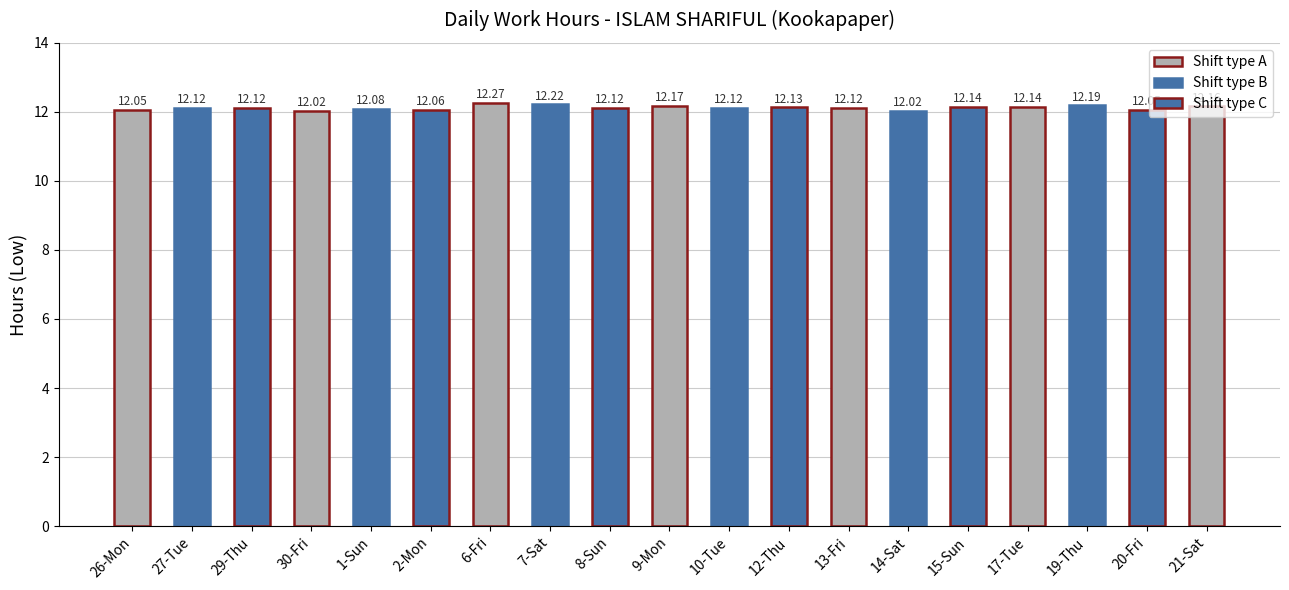

What is the average value?

12.1